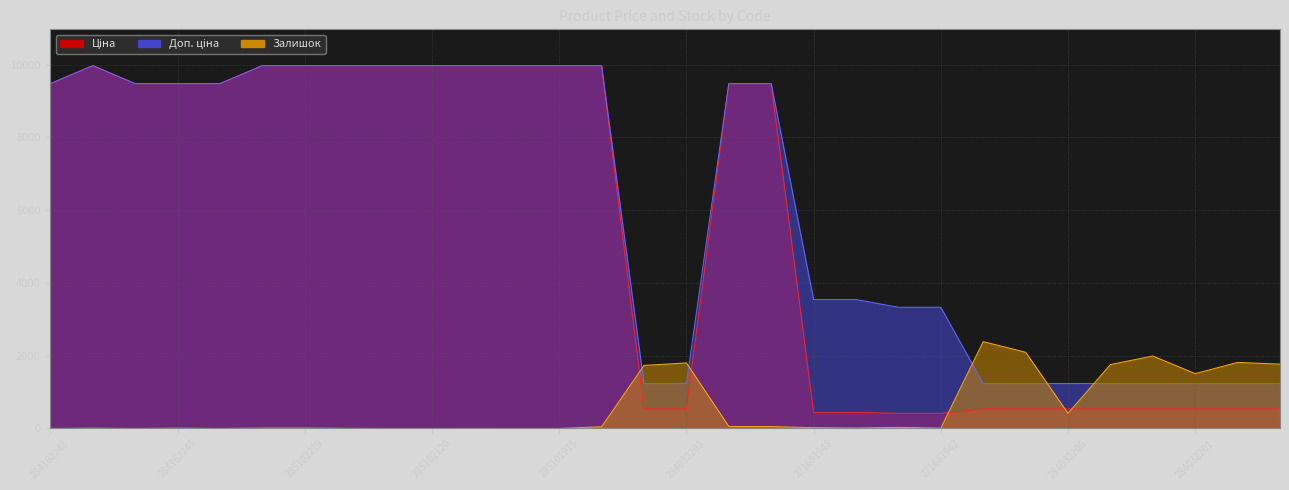

True or false: Залишок has a value of 3021.8 at 284032203.

False